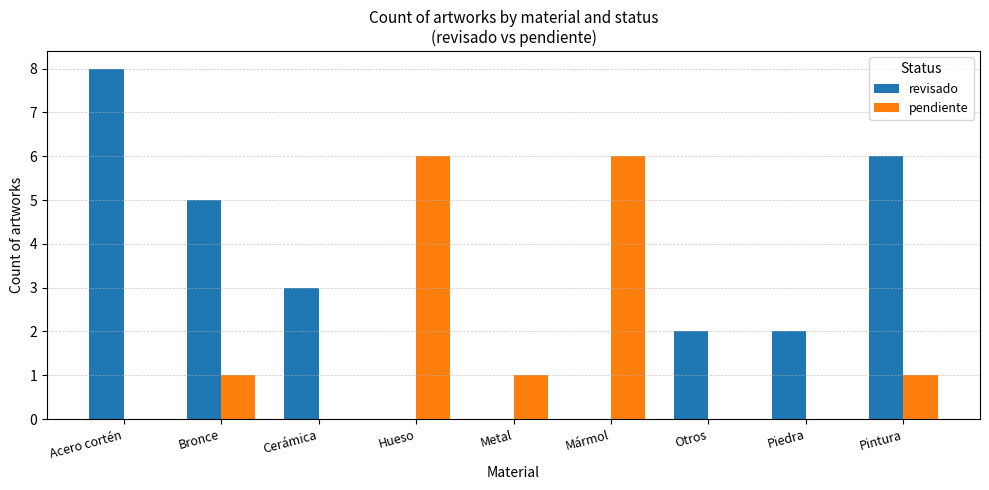

Reading left to right, transcribe all the data shown in this chart.

revisado: Acero cortén=8	Bronce=5	Cerámica=3	Hueso=0	Metal=0	Mármol=0	Otros=2	Piedra=2	Pintura=6
pendiente: Acero cortén=0	Bronce=1	Cerámica=0	Hueso=6	Metal=1	Mármol=6	Otros=0	Piedra=0	Pintura=1